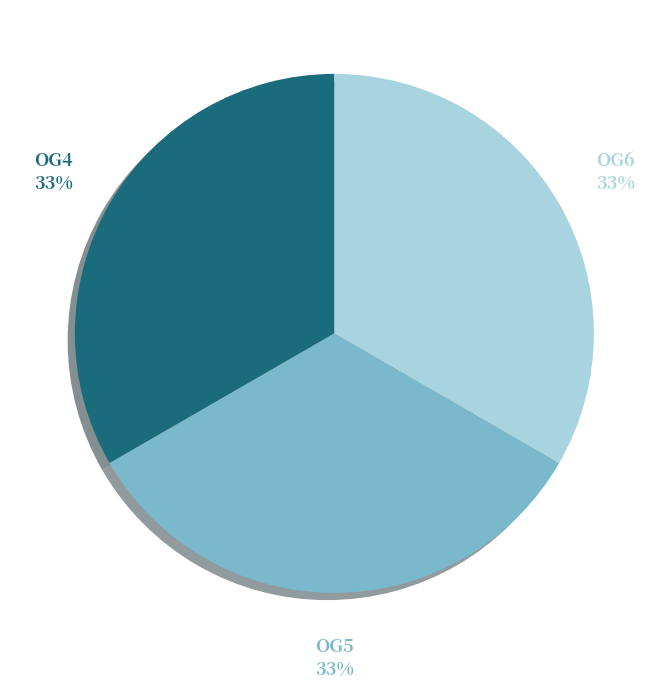

Is OG4 the majority of the pie?

No